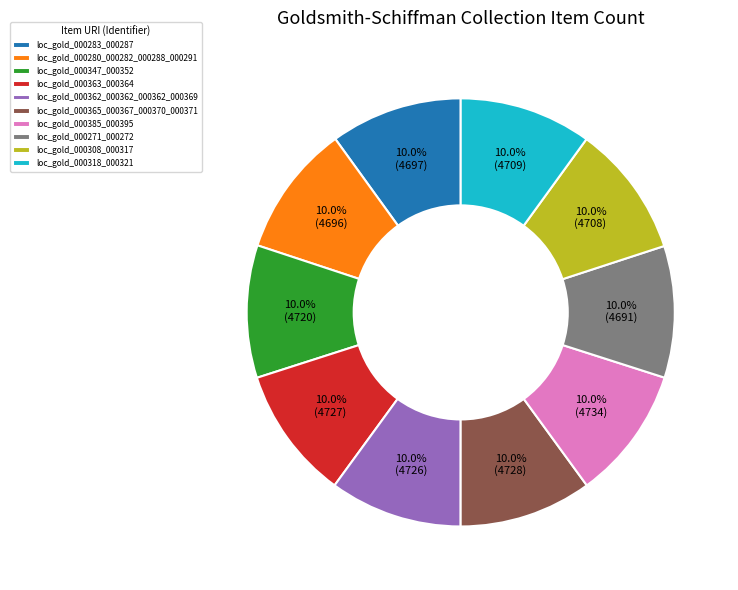

Is the sum of loc_gold_000363_000364 and loc_gold_000347_000352 greater than half?

No